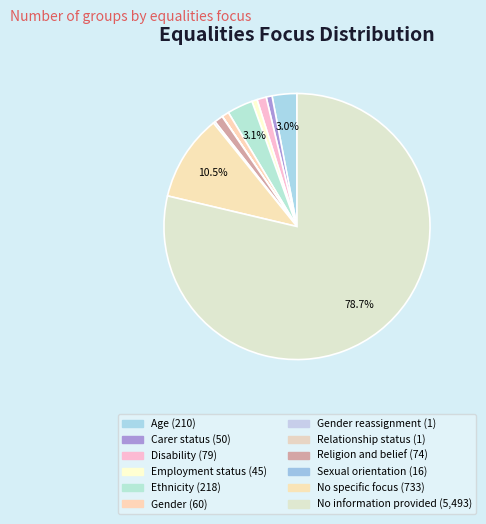

Which slice is the largest?

No information provided